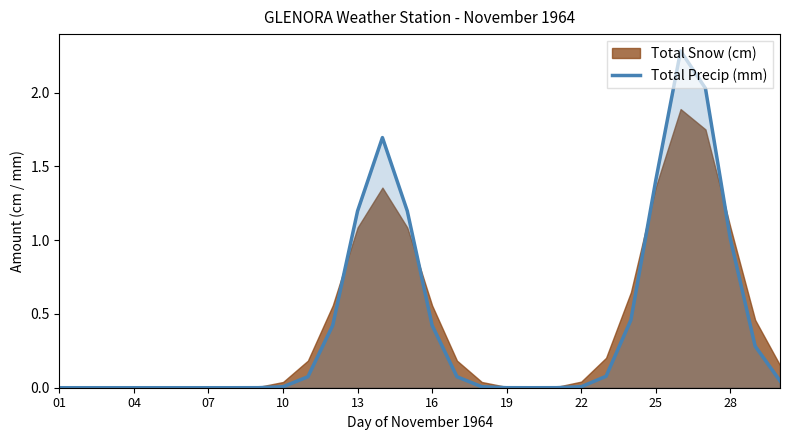

How many points are higher than both their immediate neighbors (excluding endpoints)?

2